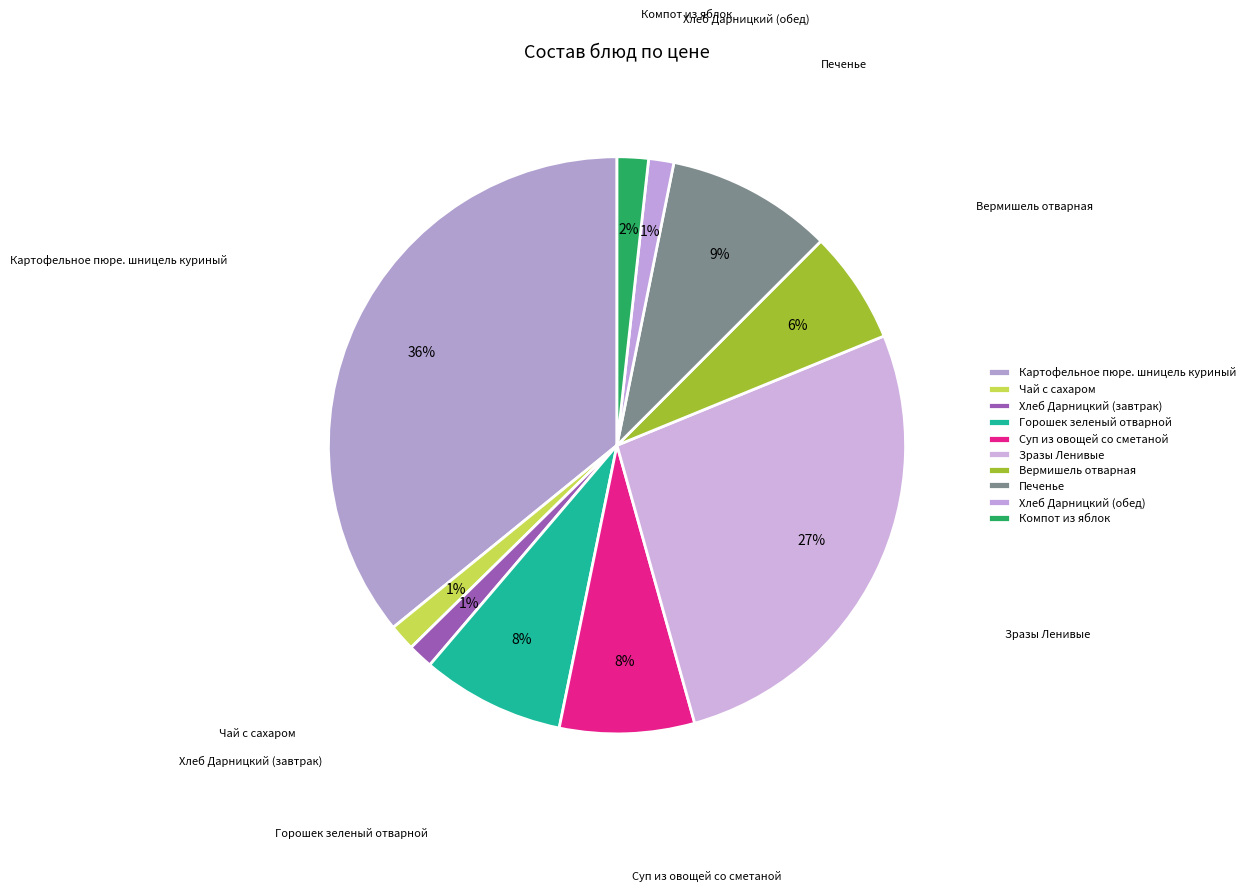

Count the number of slices in the pie.

10